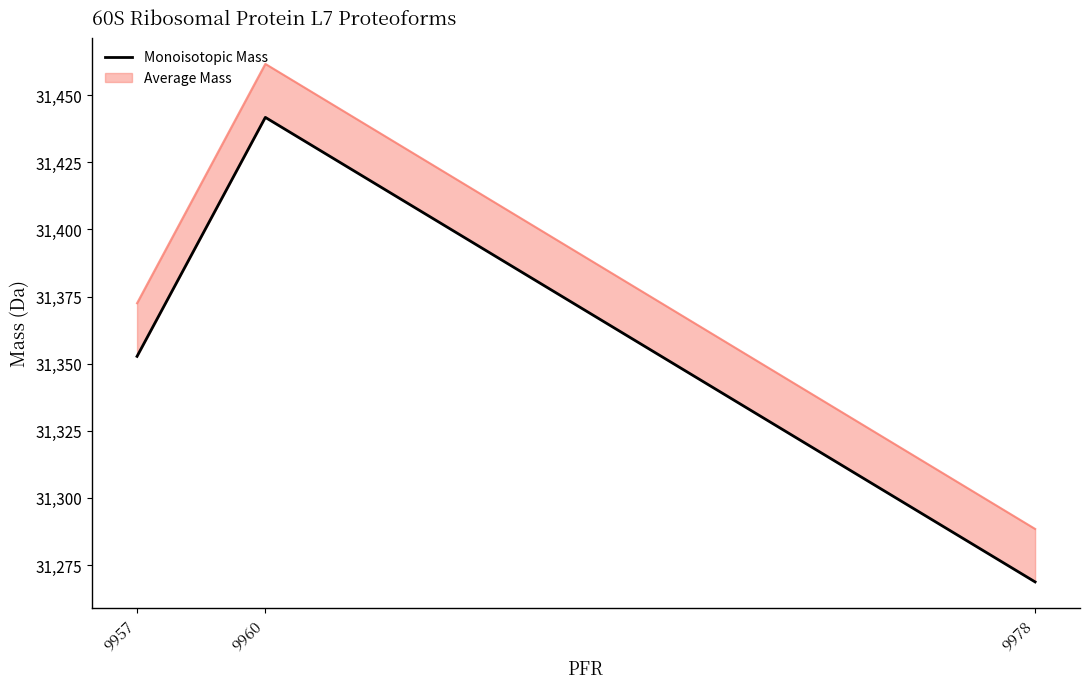

Approximately how many times larger is the value at 9957 compared to 9978?

1.0